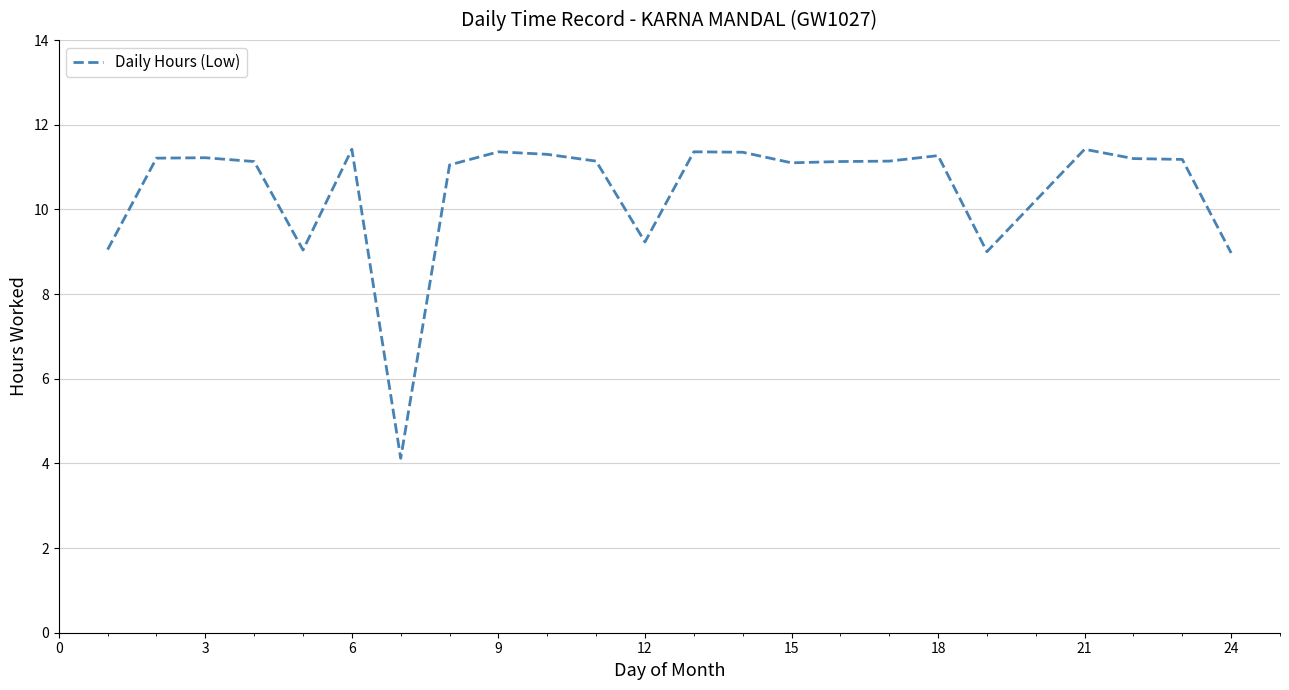

What is the greatest value displayed?

11.4